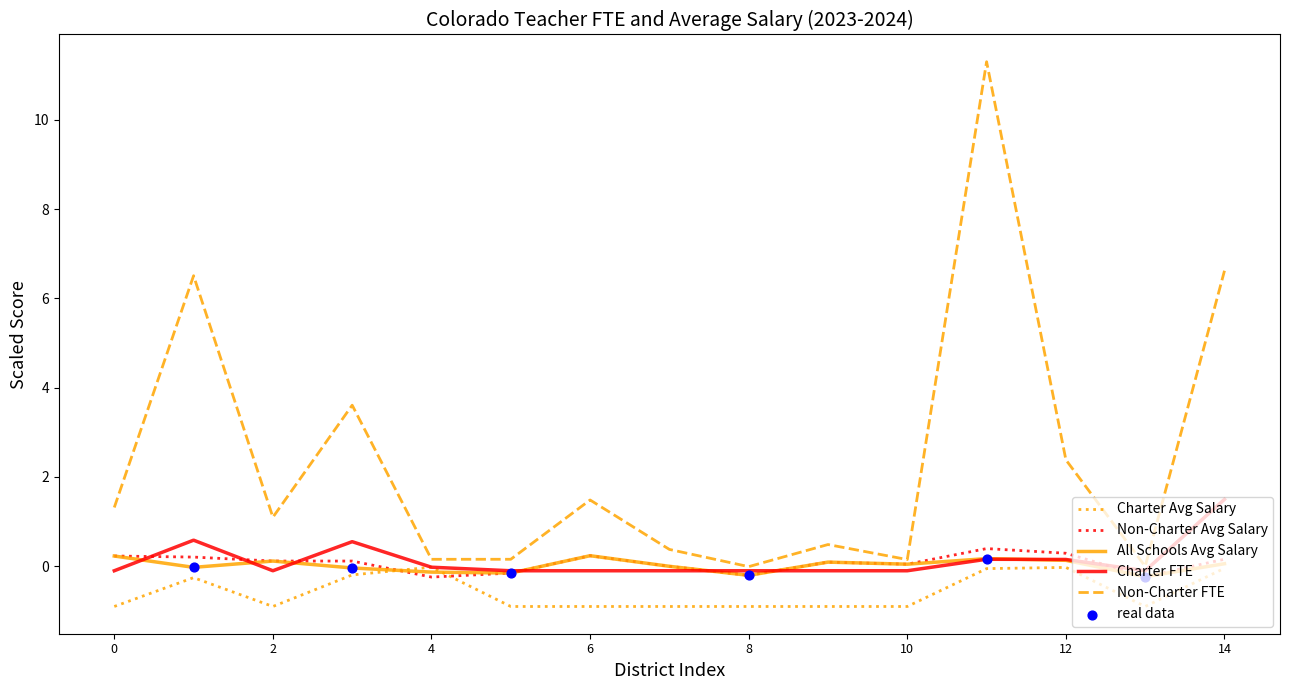

Which series has the largest total across all categories?

Non-Charter FTE